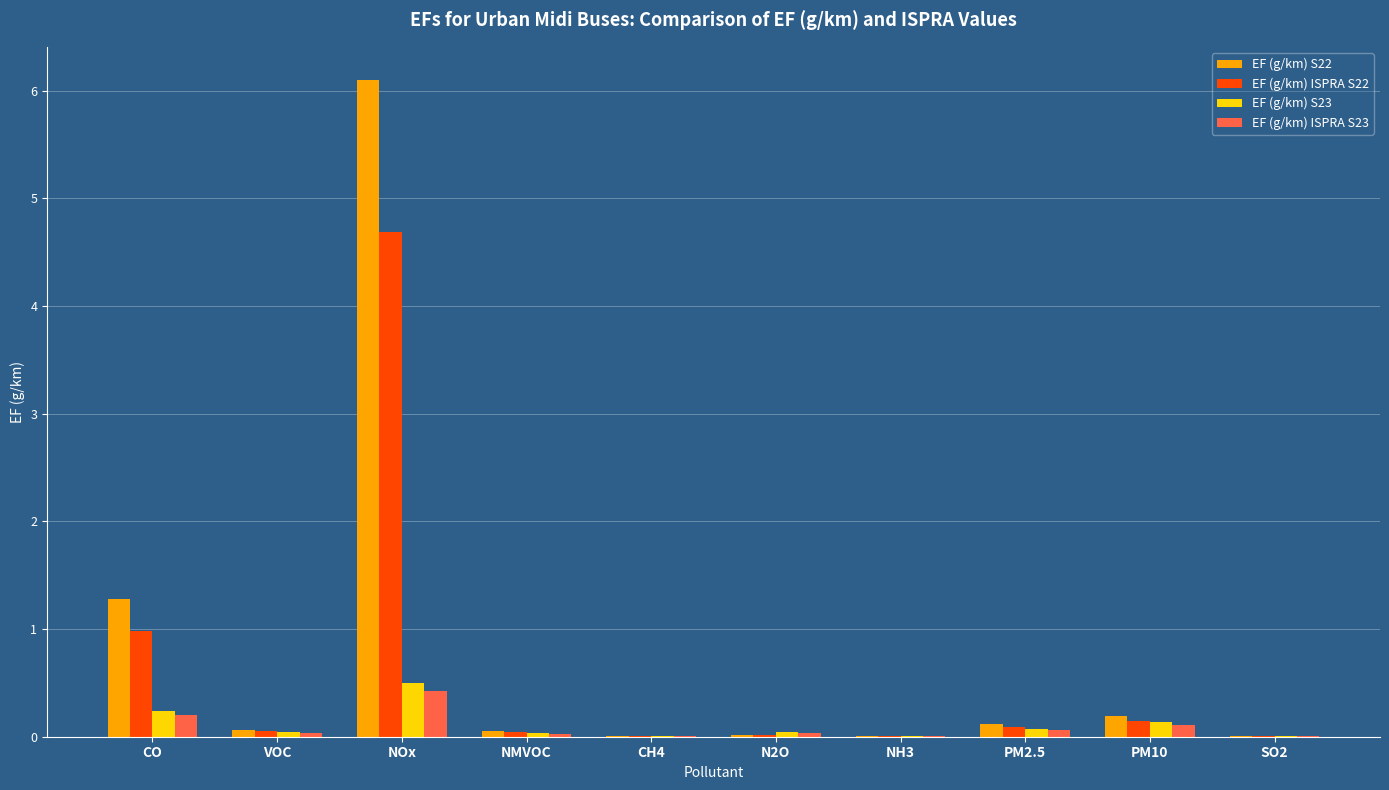

What is the maximum value shown in the chart?

6.1